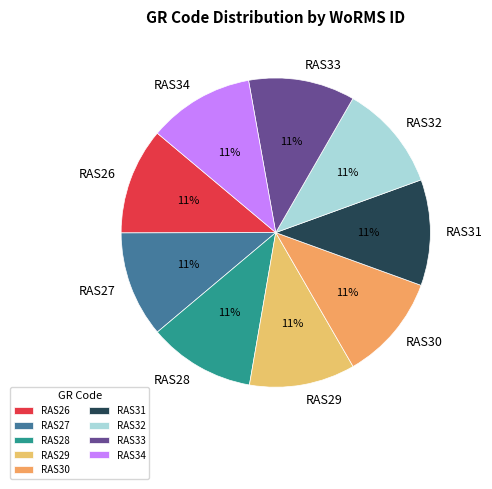

To the nearest percent, what portion does RAS30 represent?

11%